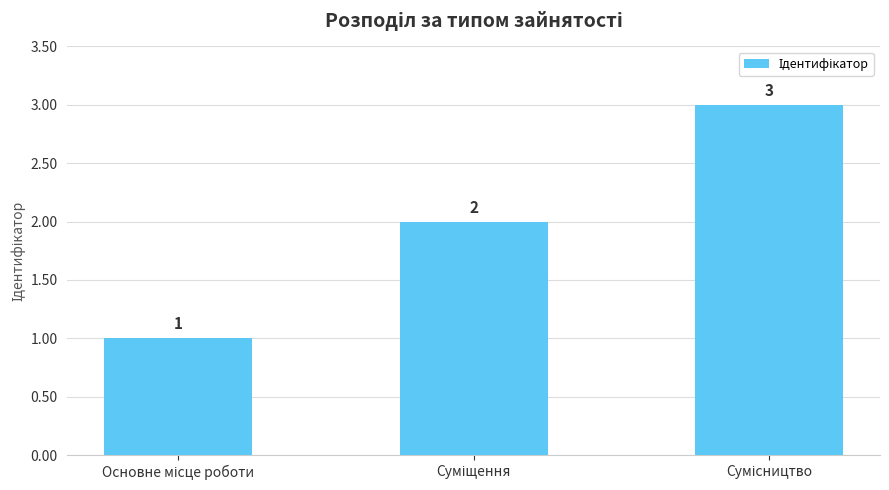

How many values are between 1 and 3?

3